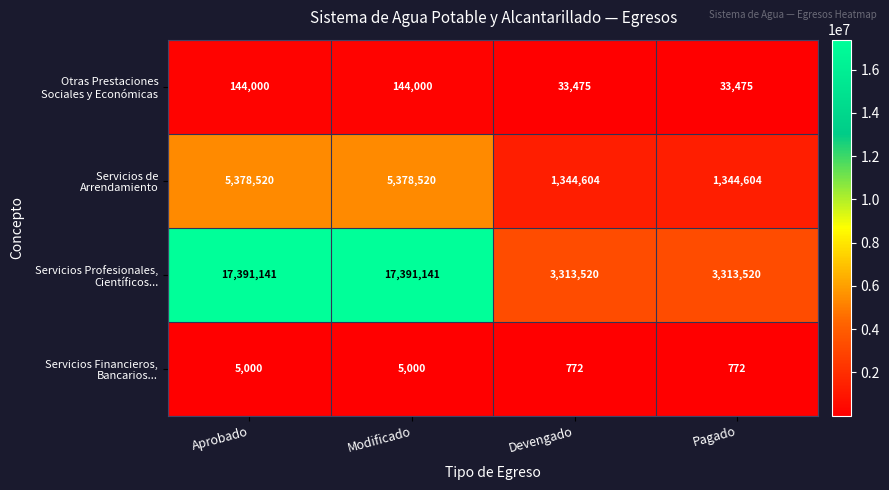

What is the spread (max minus min) of values at Modificado?

17386141